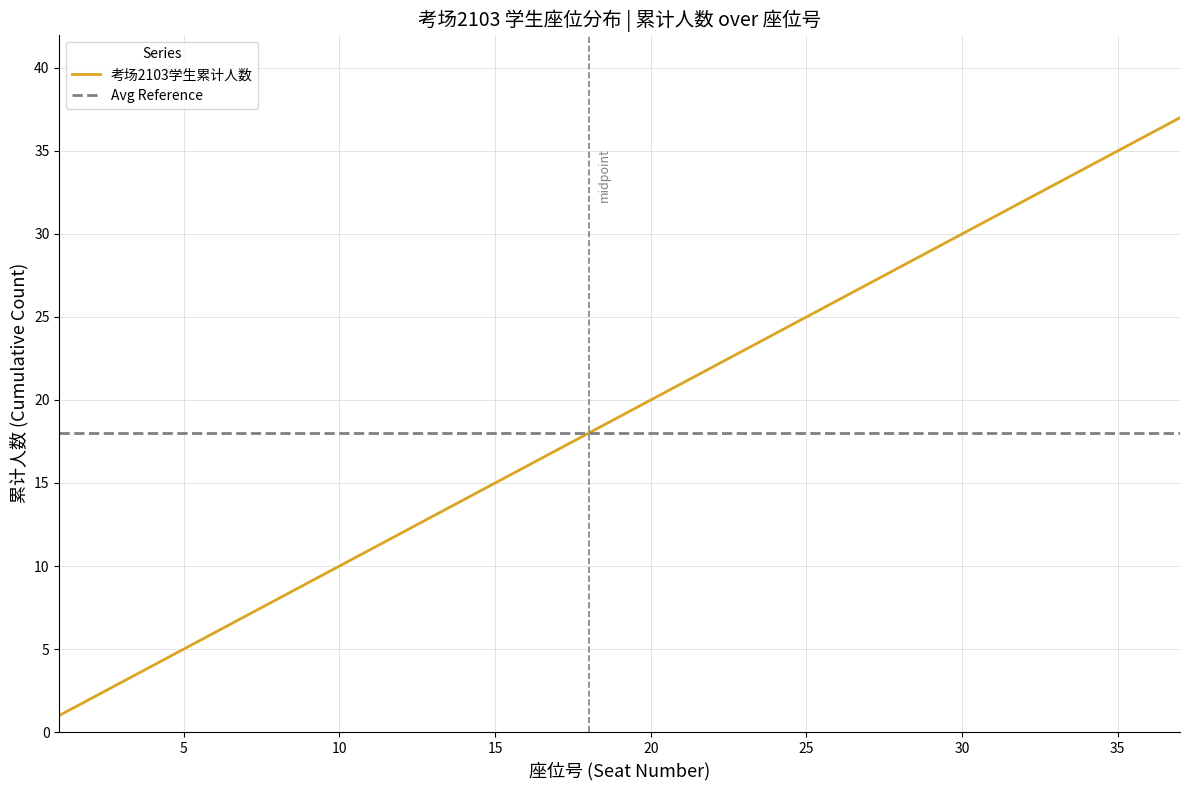

What is the maximum value shown in the chart?

37